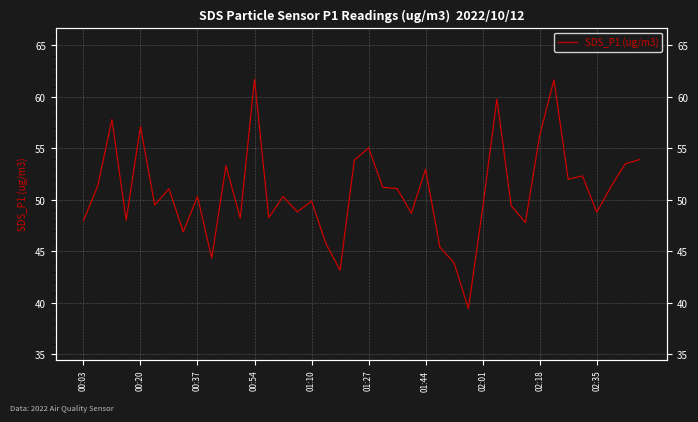

Reading left to right, transcribe all the data shown in this chart.

48.0	51.4	57.8	48.0	57.1	49.5	51.1	46.9	50.3	44.4	53.3	48.2	61.7	48.3	50.3	48.8	49.9	45.8	43.2	53.9	55.0	51.2	51.1	48.7	53.0	45.4	43.9	39.5	49.2	59.8	49.5	47.8	56.2	61.6	52.0	52.3	48.8	51.3	53.5	53.9